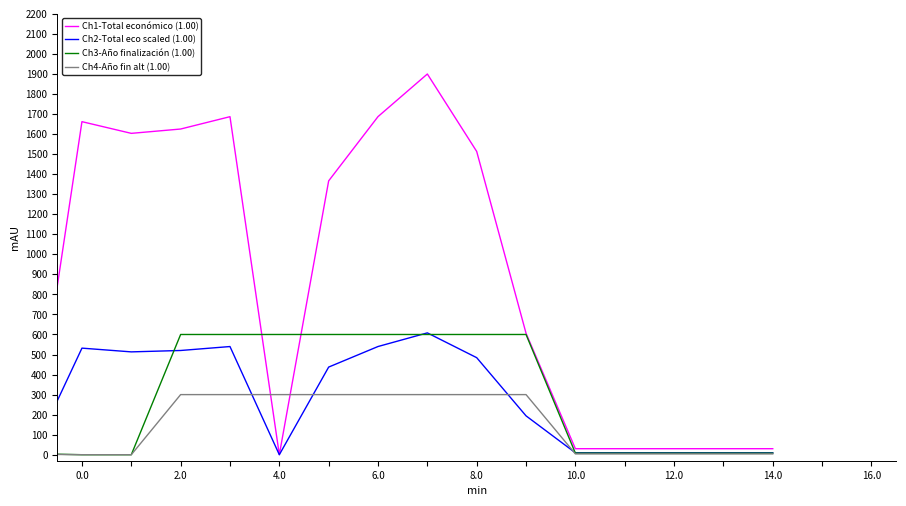

Which series has the largest total across all categories?

Ch1-Total económico (1.00)